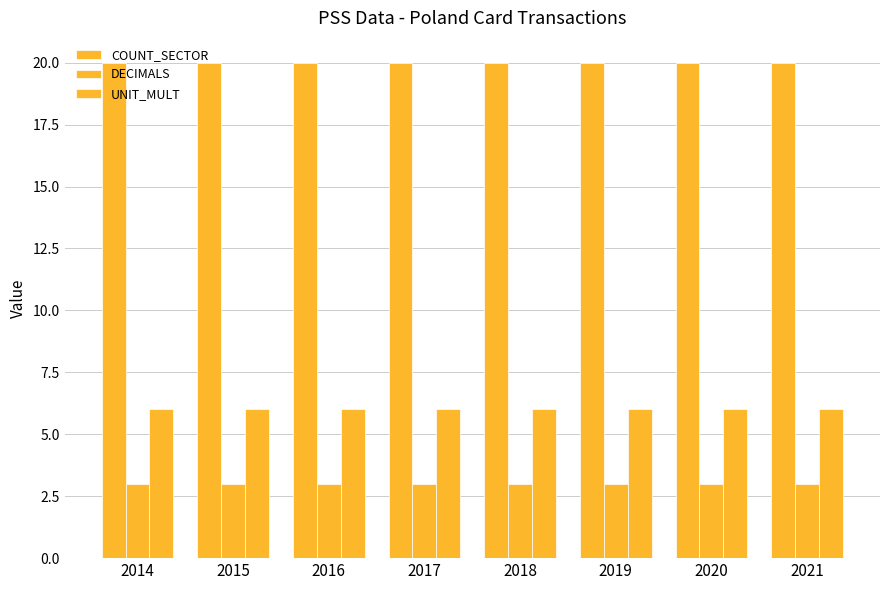

How many bars are there in each group?

3